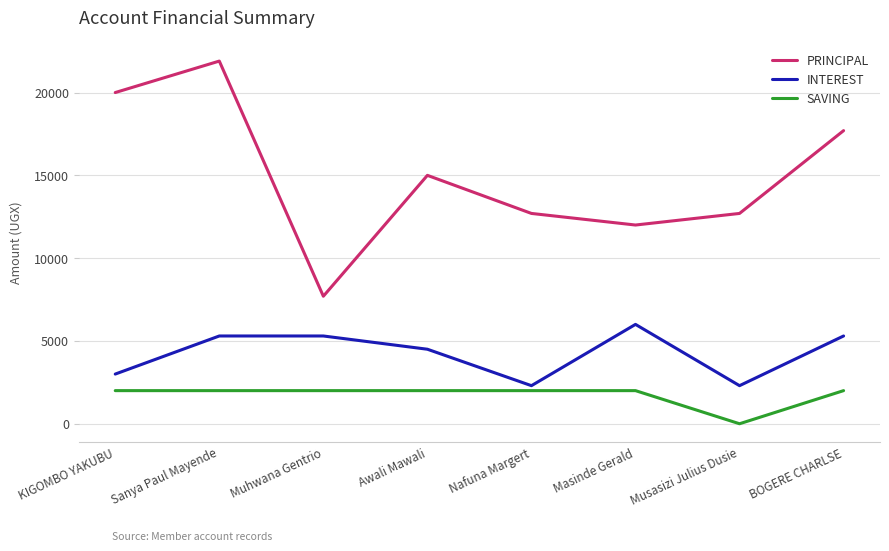

At which category is the sum across all series the highest?

Sanya Paul Mayende